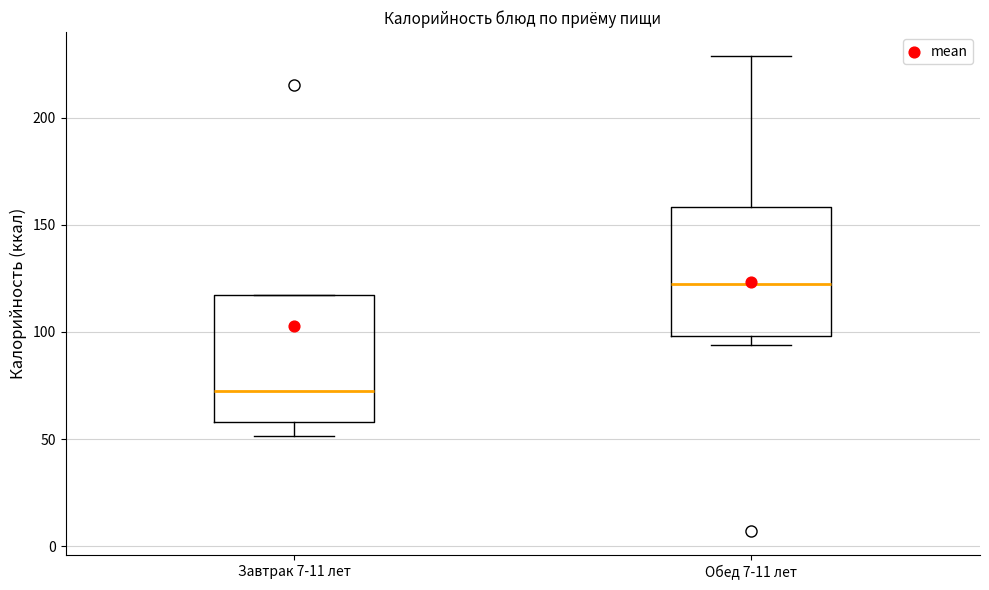

Which box has the lowest median line?

Завтрак 7-11 лет